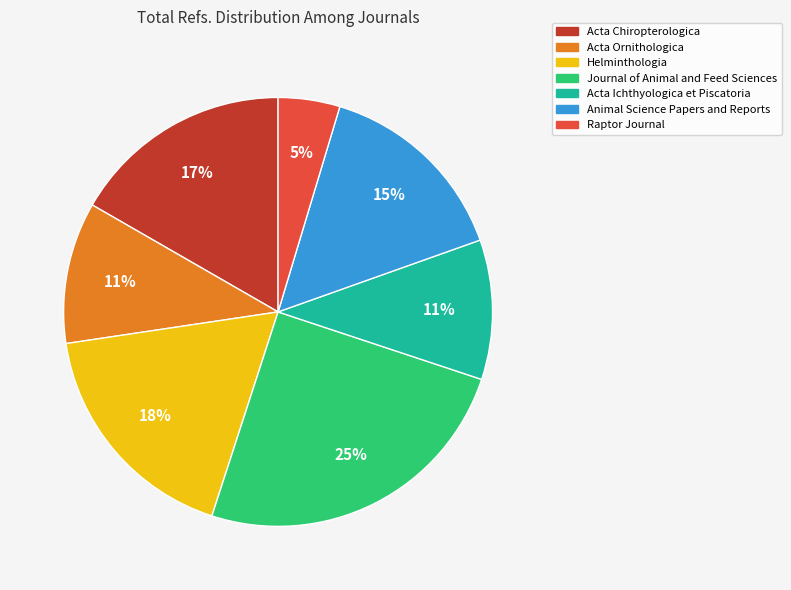

Is there any slice that represents more than half of the pie?

No